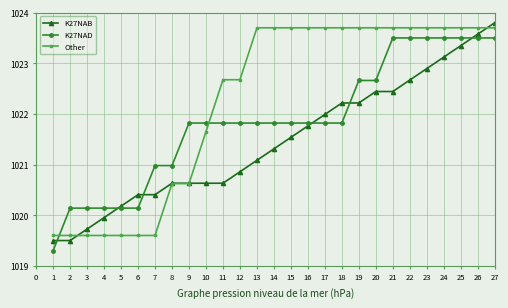

What is the spread (max minus min) of values at 6?

0.8